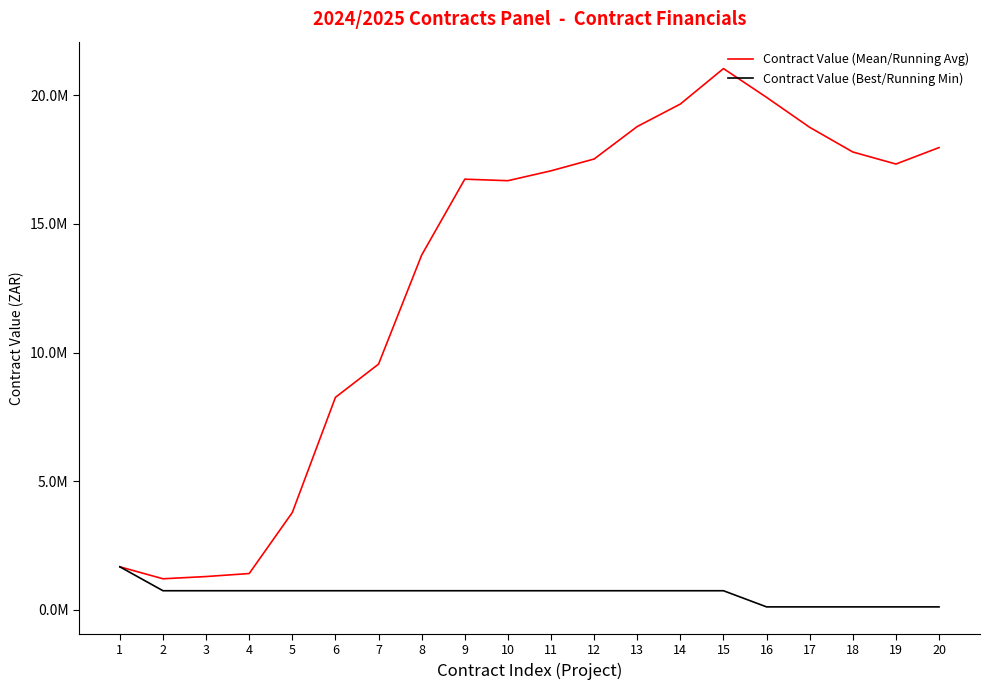

Does the chart have visible grid lines?

No